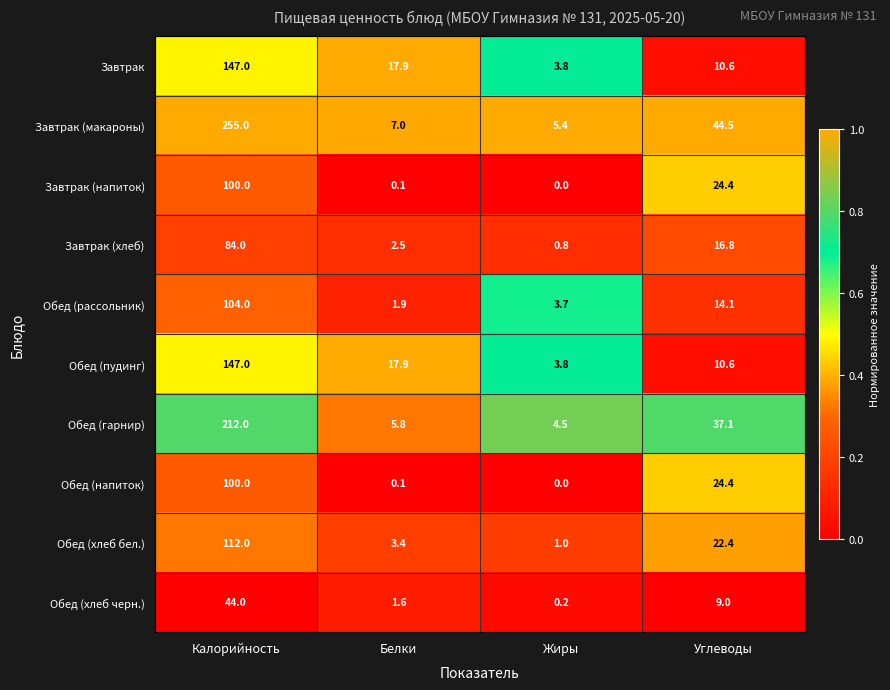

What is the difference between the highest and lowest values at Жиры?

5.4